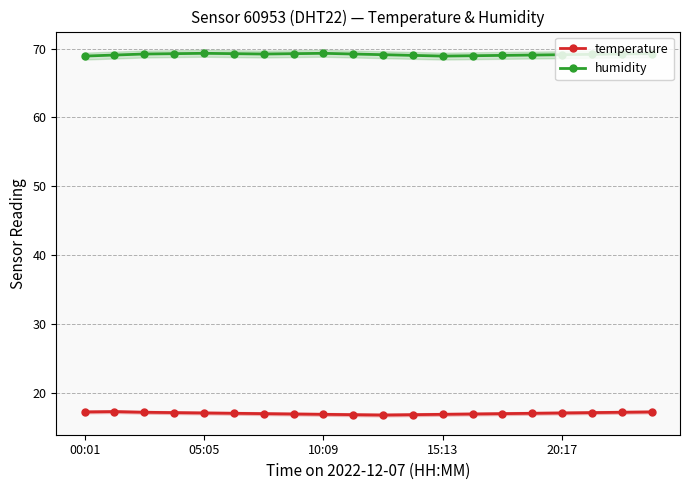

What is the highest value of the humidity series?

69.3